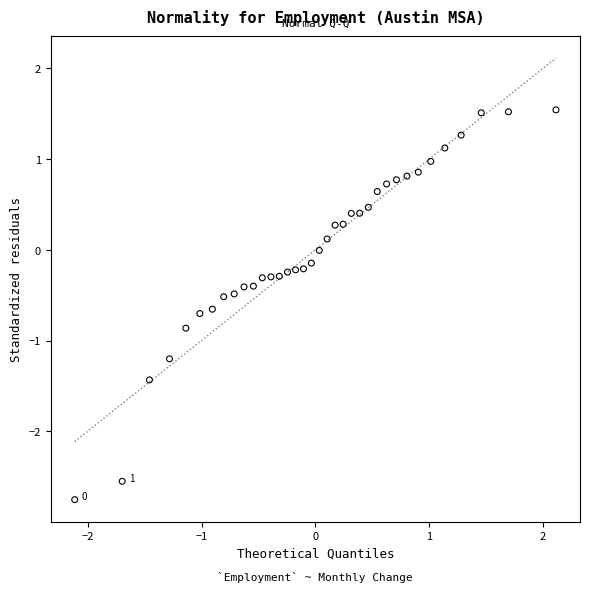

What is the range of Y values (max minus min)?

4.3